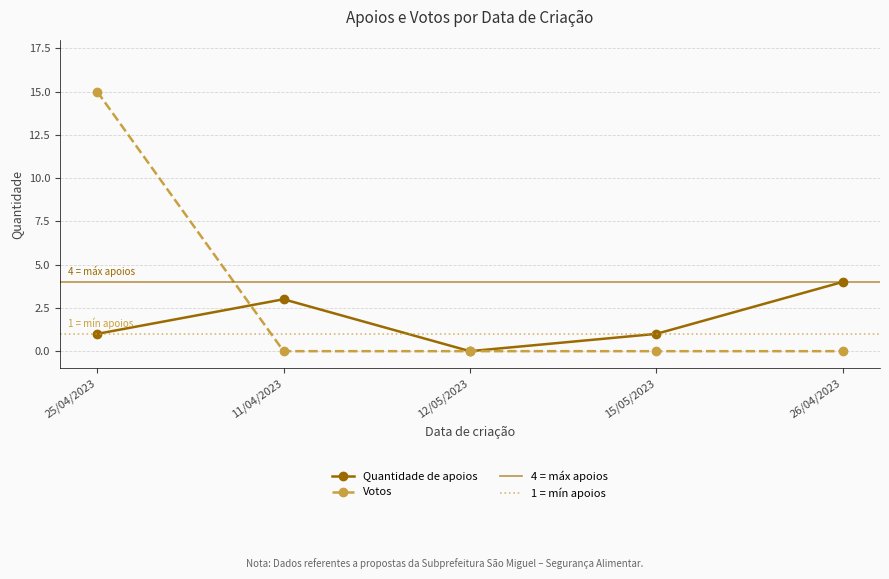

What is the label of the 3rd point from the left?

12/05/2023